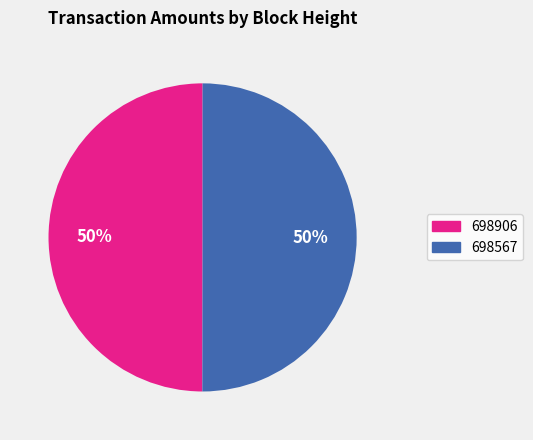

What percentage is the 698567 slice, to the nearest percent?

50%